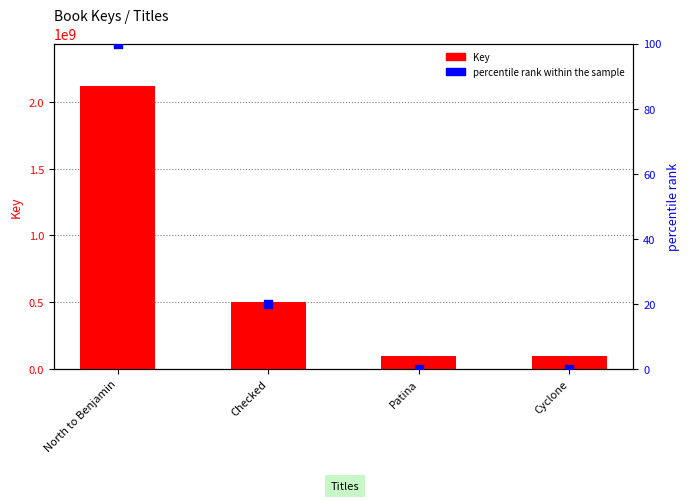

Which series contains the highest Y value?

Key